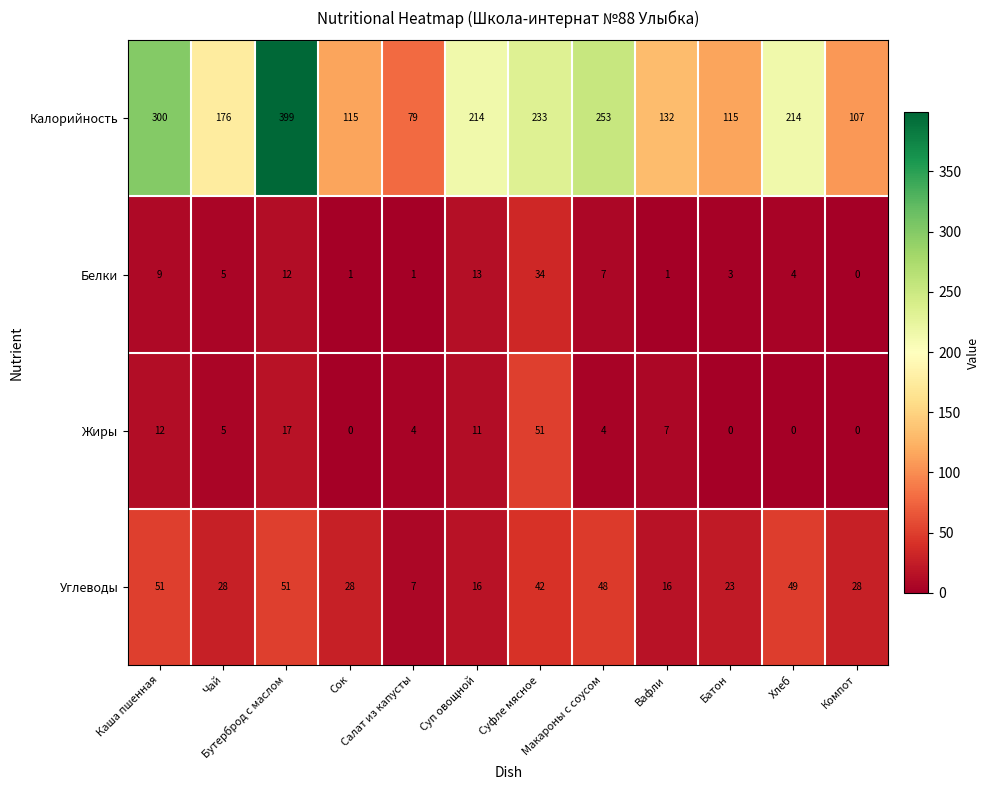

What is the total value across all series at Суп овощной?

254